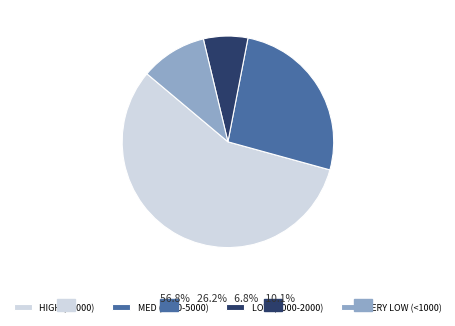

Which slice is the smallest?

LOW (1000-2000)